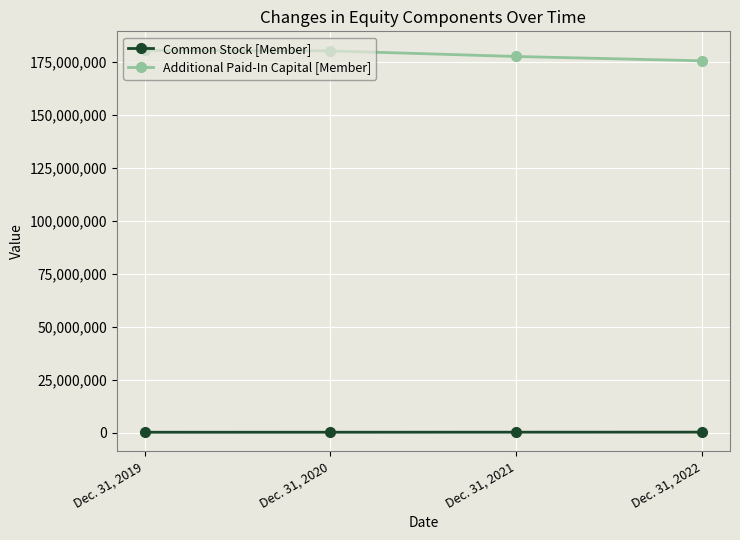

Which series has the largest total across all categories?

Additional Paid-In Capital [Member]